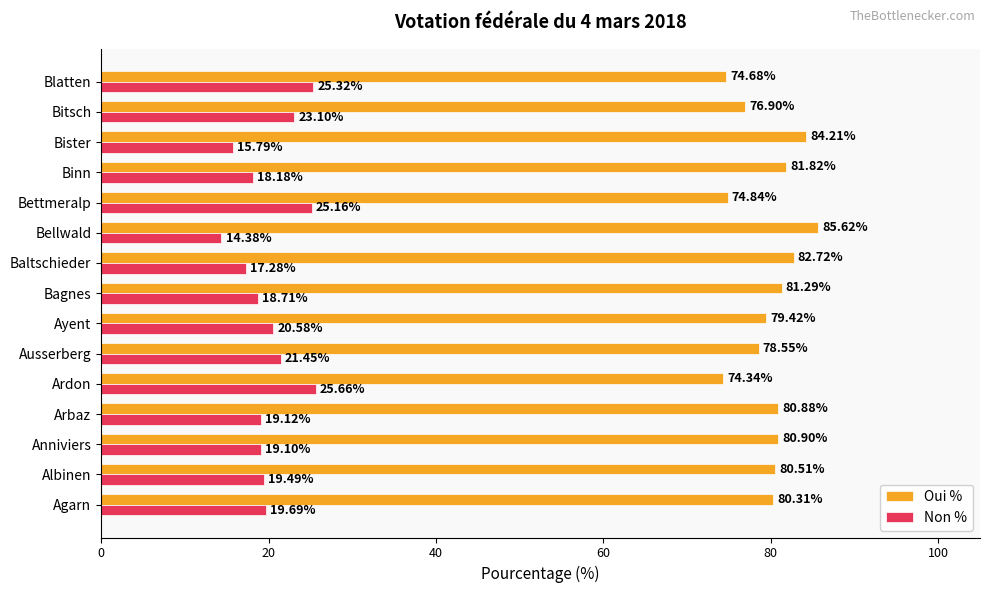

What is the difference between the highest and lowest values at Binn?

63.6